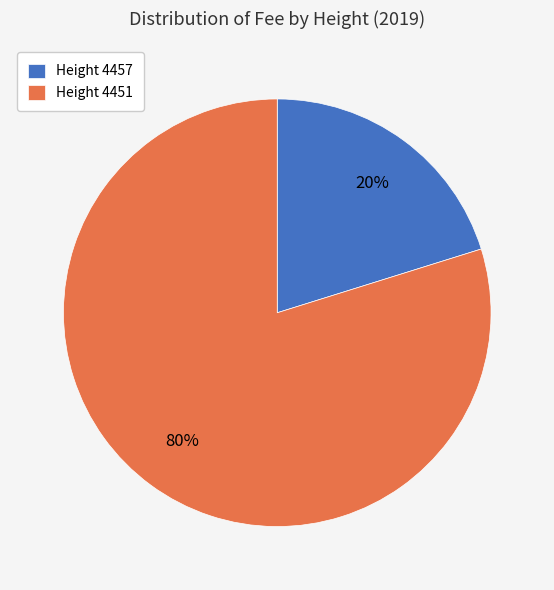

Which slice is the largest?

Height 4451